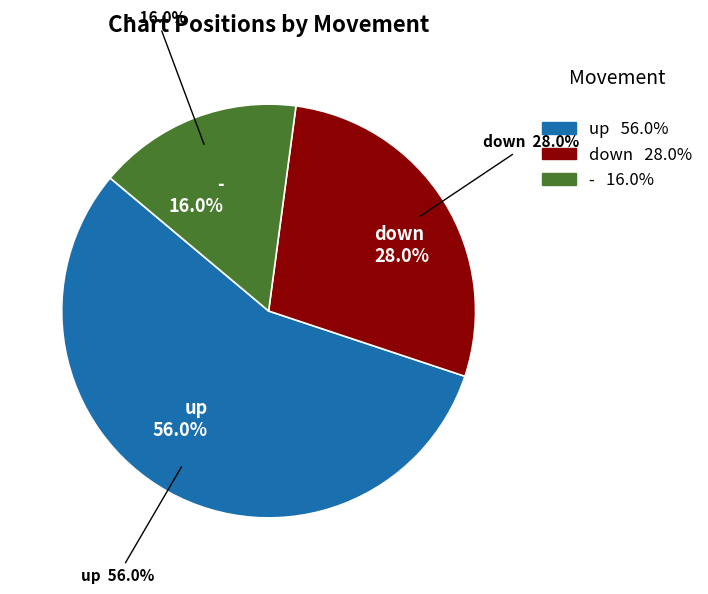

What is the largest slice in the pie chart?

up